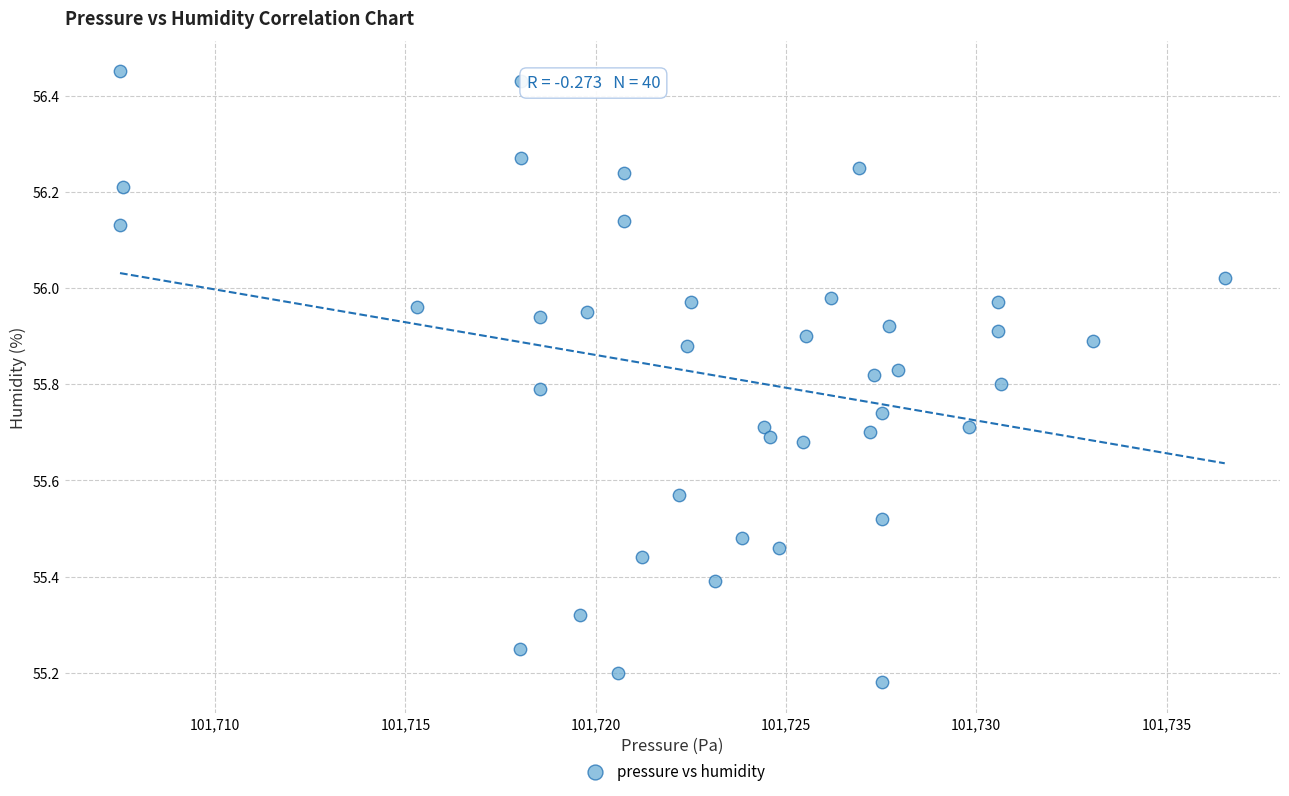

What is the range of X values (max minus min)?

29.0